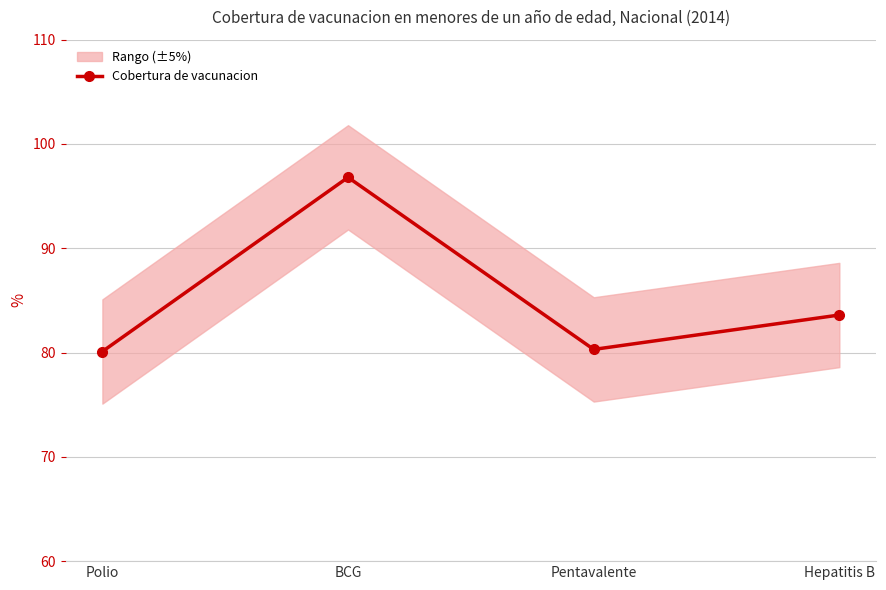

What is the sum of the values at BCG and Pentavalente?

177.1